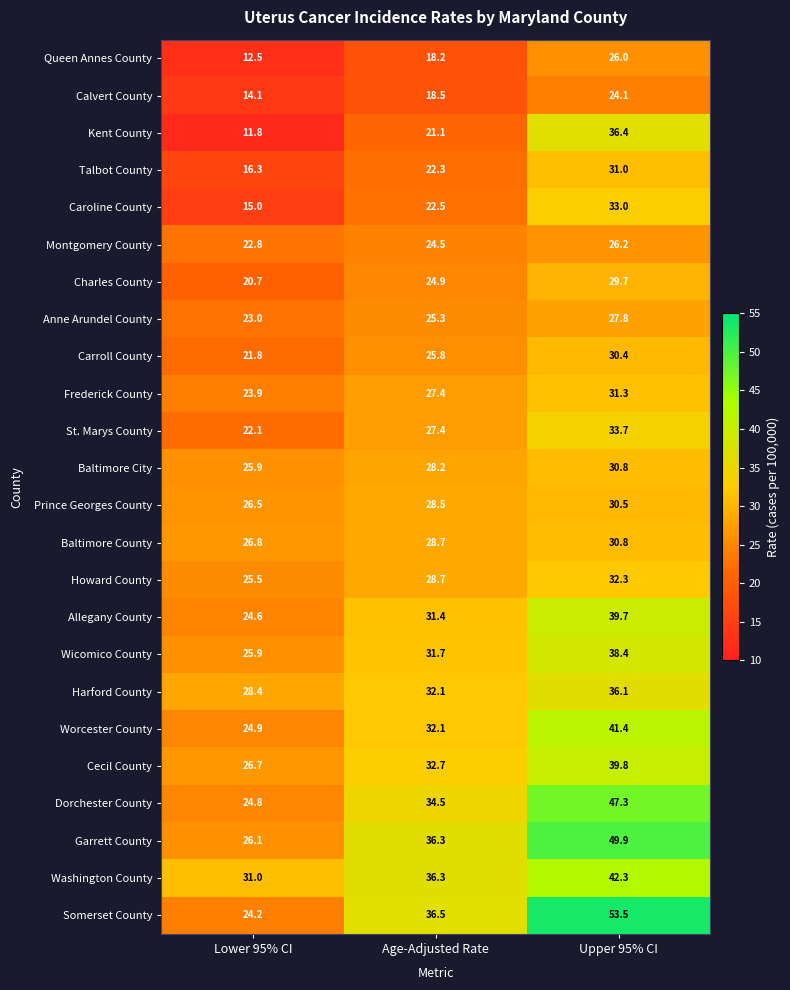

What is the difference between the Charles County values at Lower 95% CI and Upper 95% CI?

9.0